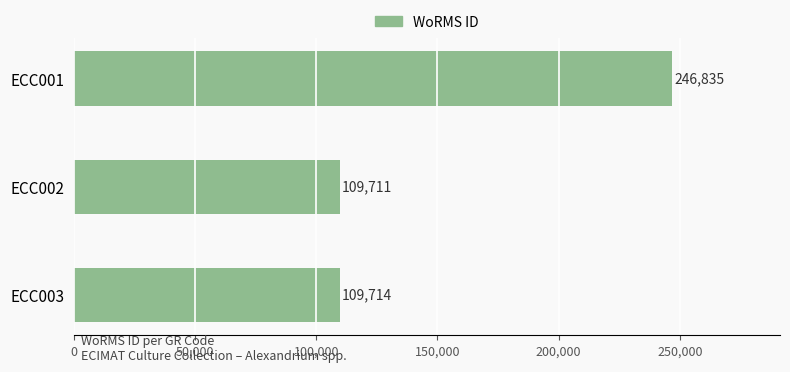

What is the value of the 3rd bar from the top?

109714